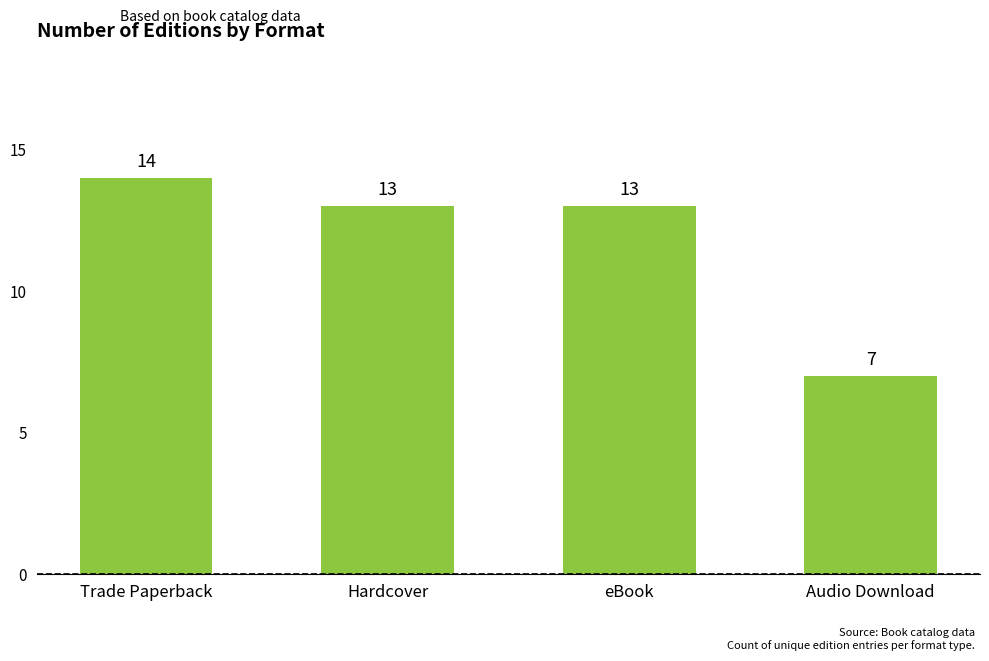

The value at Hardcover is 13. True or false?

True